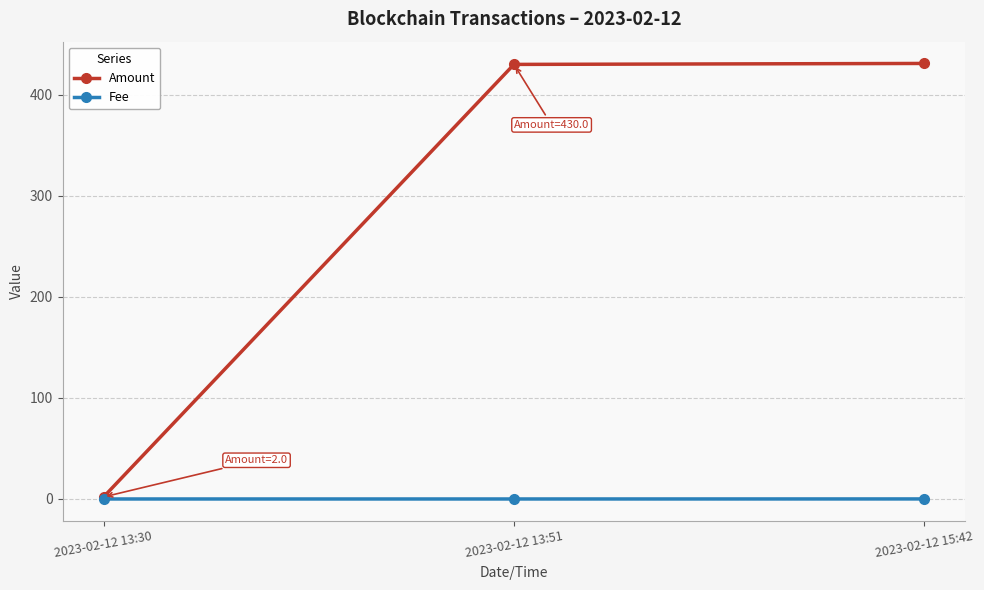

What is the approximate value of Amount at 2023-02-12 13:51?

430.0